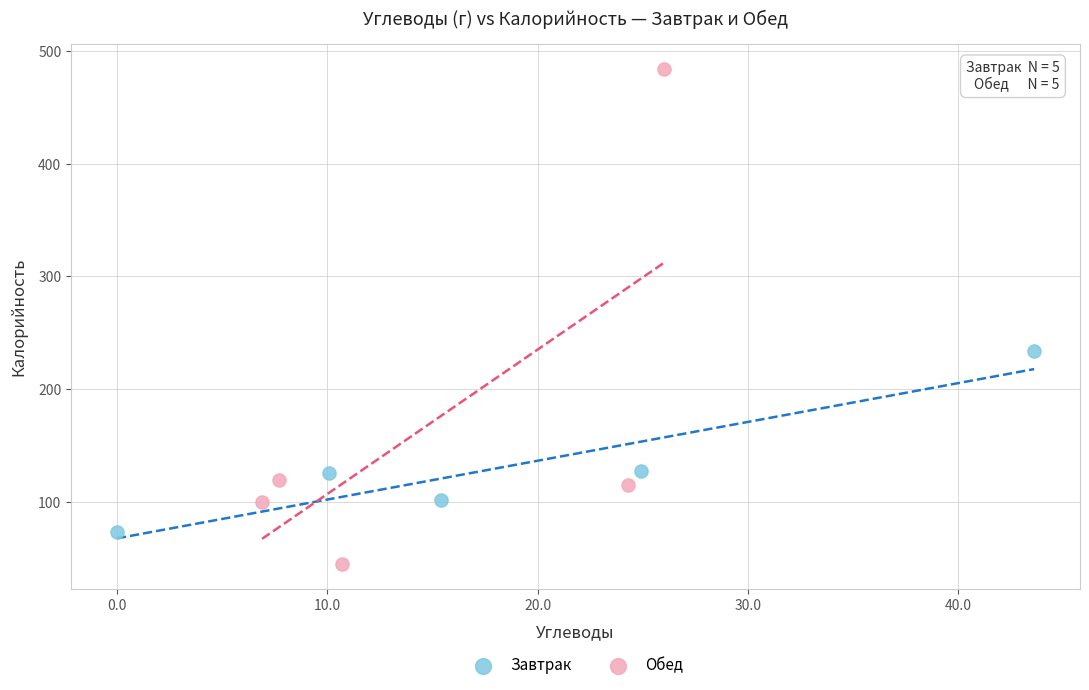

Which series reaches the minimum Y coordinate?

Обед